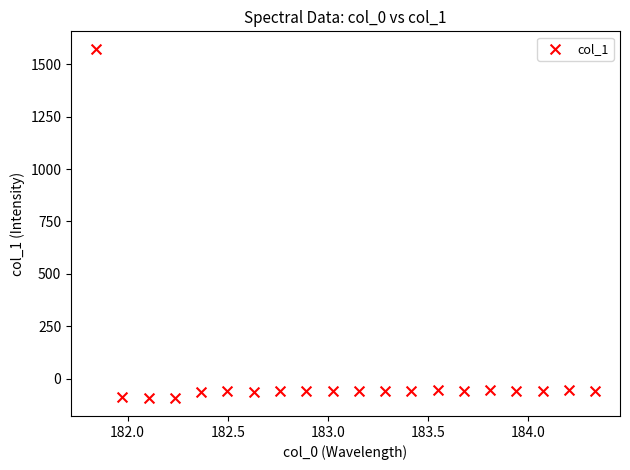

What is the range of Y values (max minus min)?

1668.0